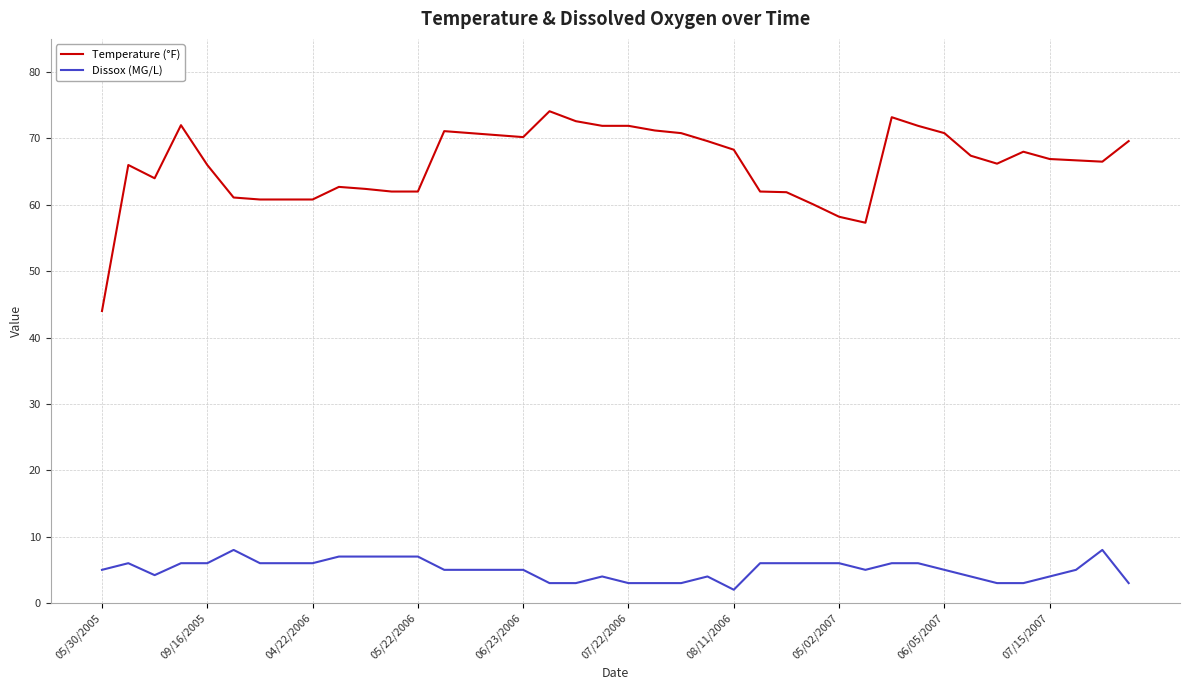

Which series has the largest total across all categories?

Temperature (°F)